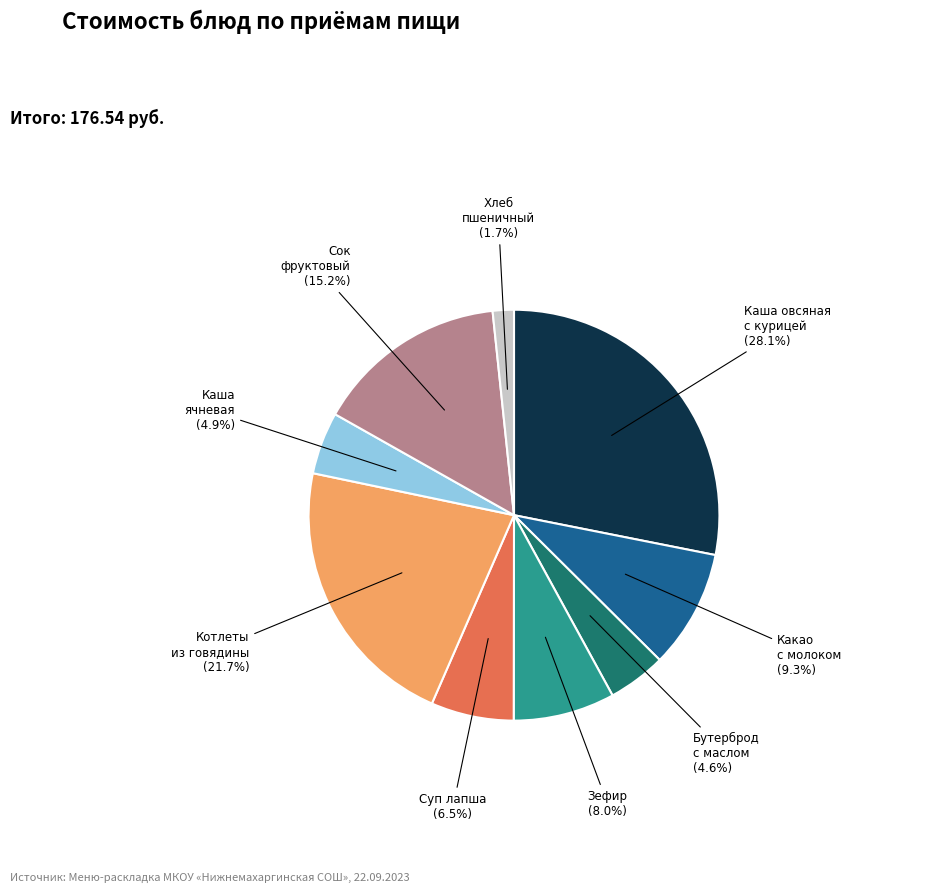

How many segments does this pie chart have?

9